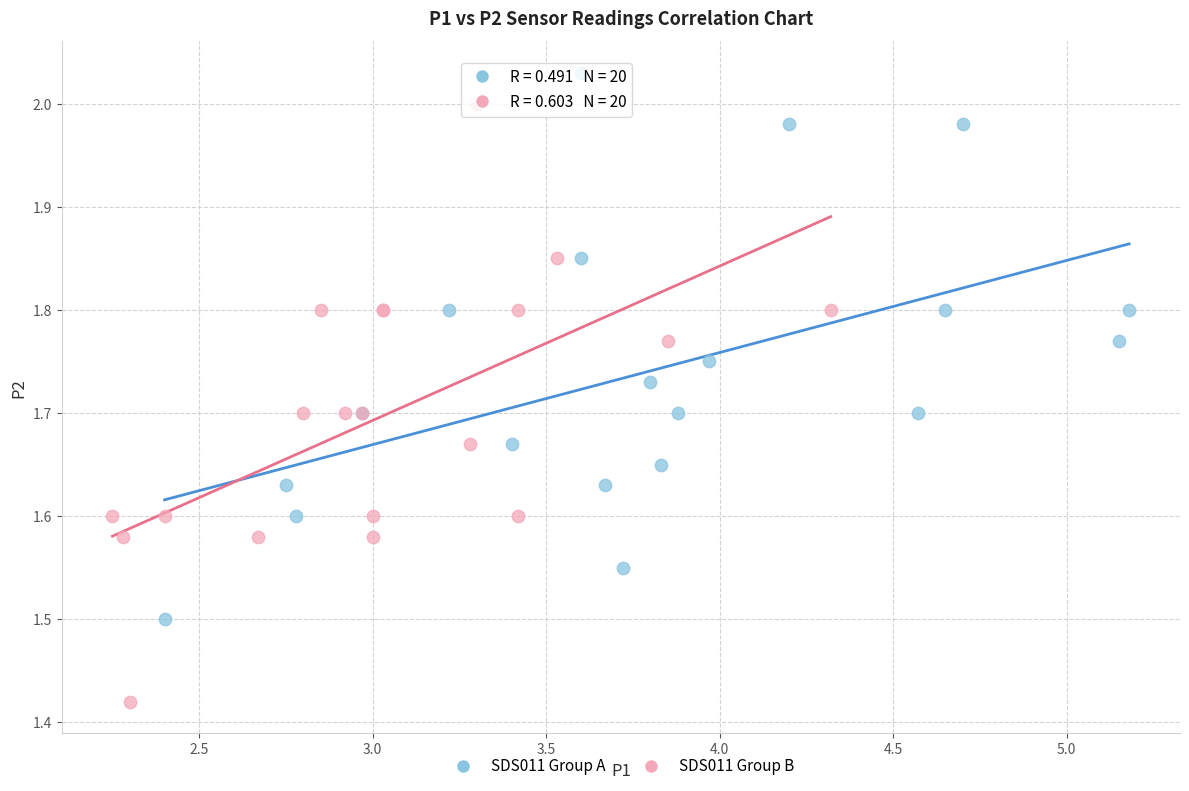

Which series contains the lowest Y value?

SDS011 Group B